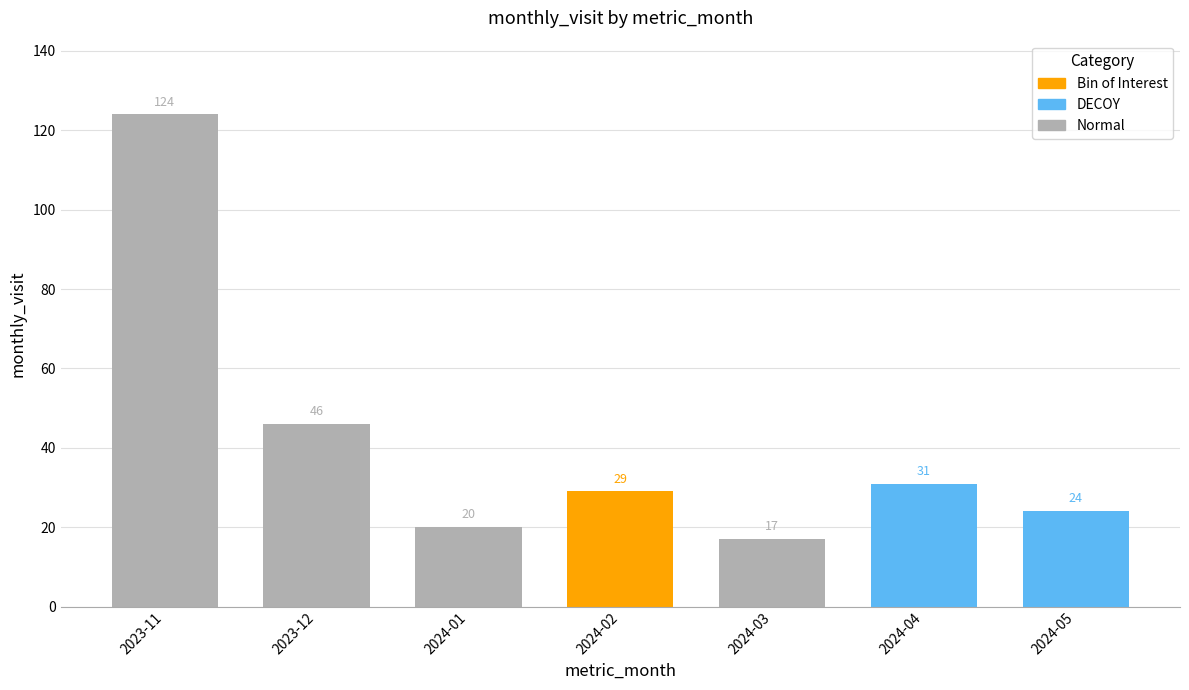

What position from the left is 2024-05?

7